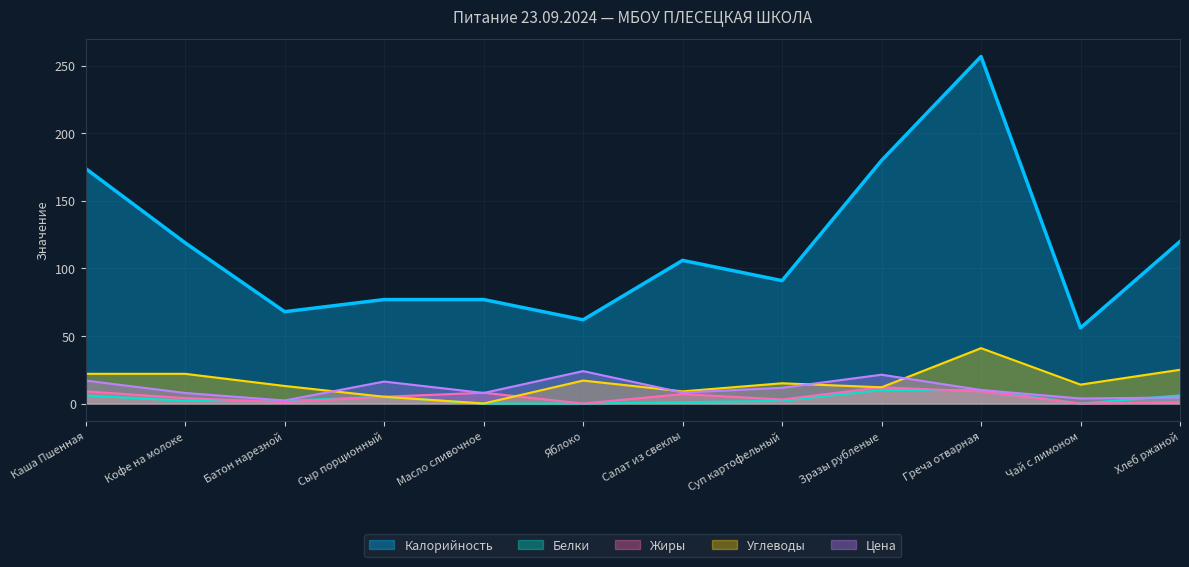

At which category is the sum across all series the highest?

Греча отварная